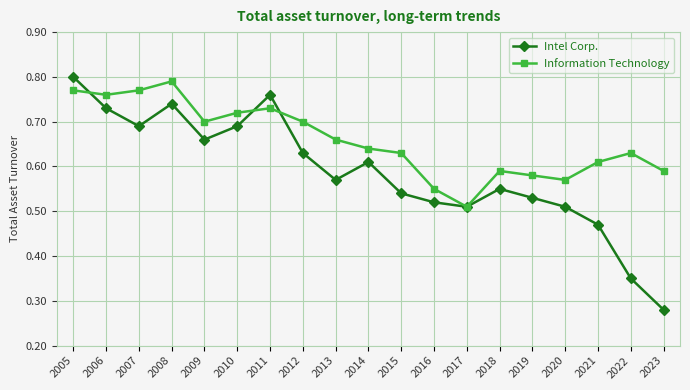

Which label corresponds to the largest value in the chart?

2005